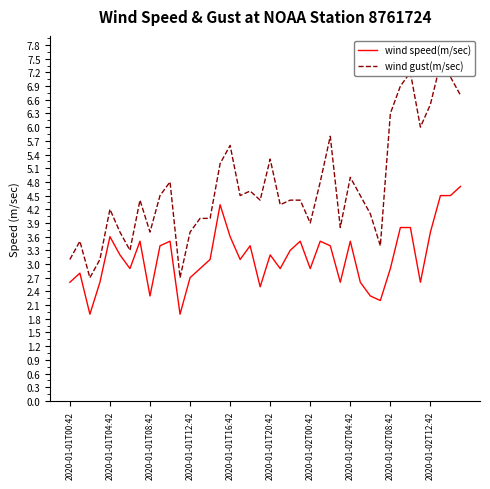

Which series has the largest total across all categories?

wind gust(m/sec)